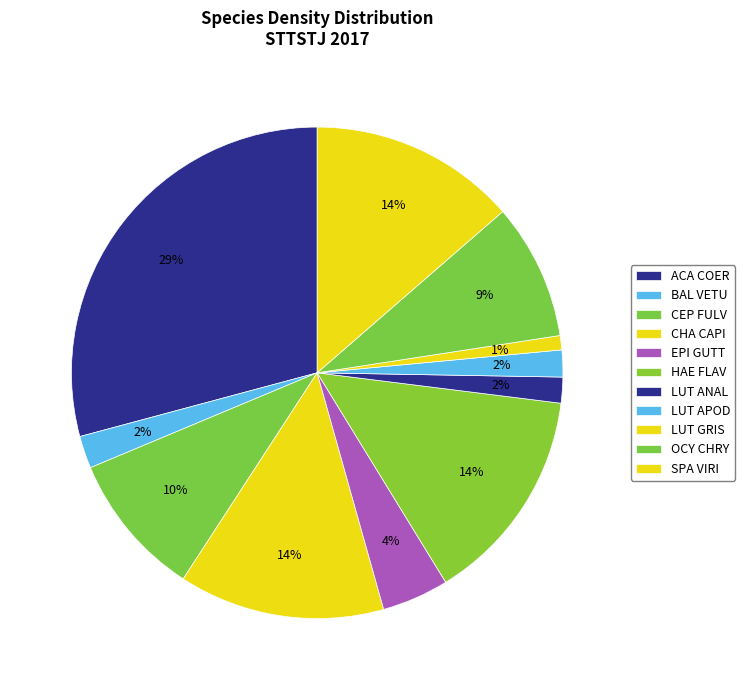

What is the smallest slice in the pie chart?

LUT GRIS